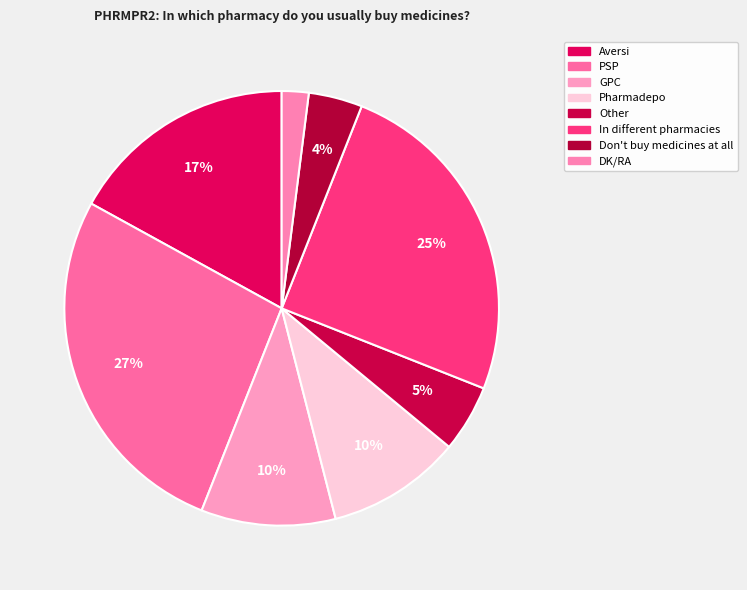

Count the number of slices in the pie.

8